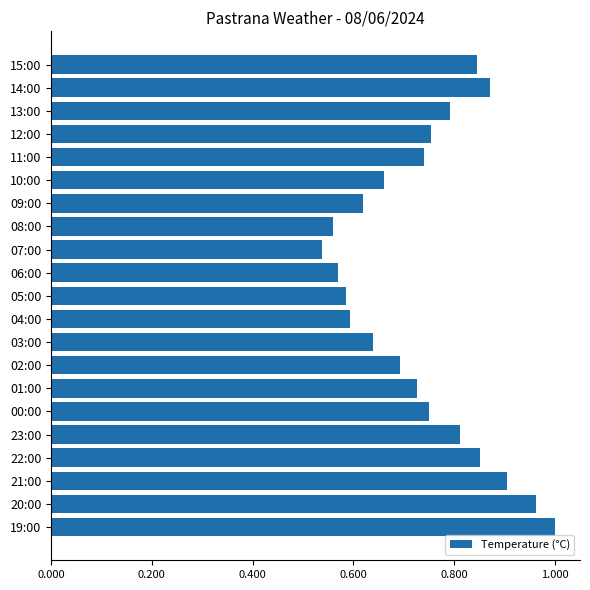

The chart shows a value of 0.8 at 13:00. True or false?

True